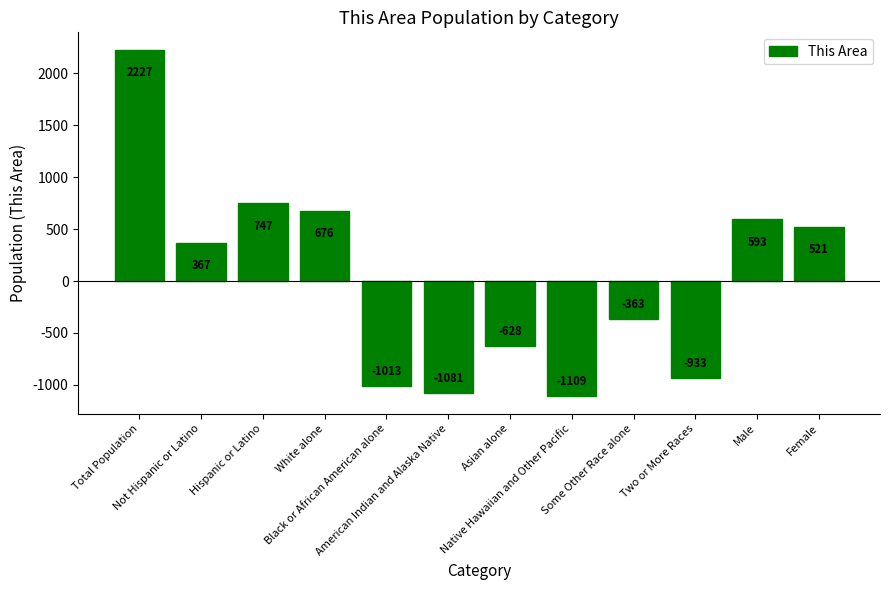

Rank the categories by value from highest to lowest.

Total Population, Hispanic or Latino, White alone, Male, Female, Not Hispanic or Latino, Some Other Race alone, Asian alone, Two or More Races, Black or African American alone, American Indian and Alaska Native, Native Hawaiian and Other Pacific